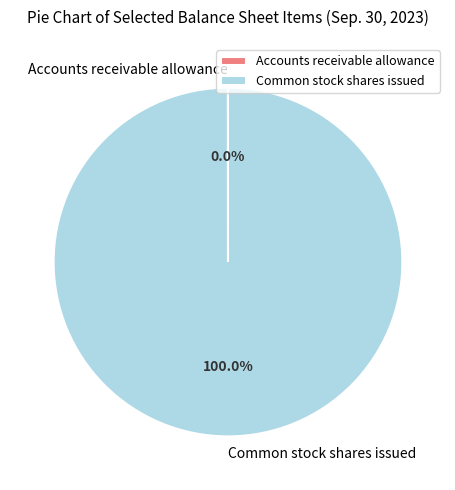

Which slice is the largest?

Common stock shares issued